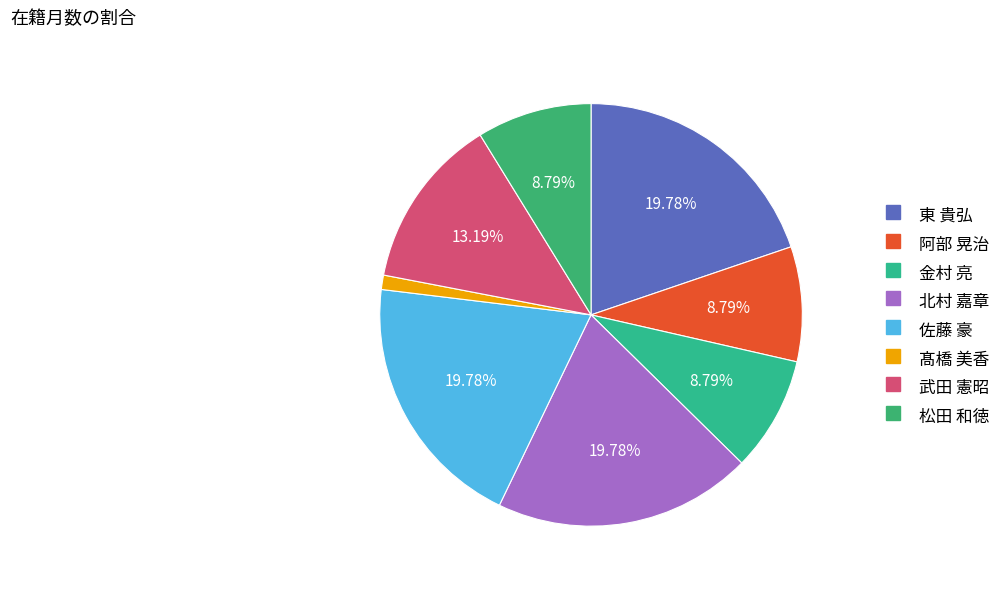

How many slices are in this pie chart?

8